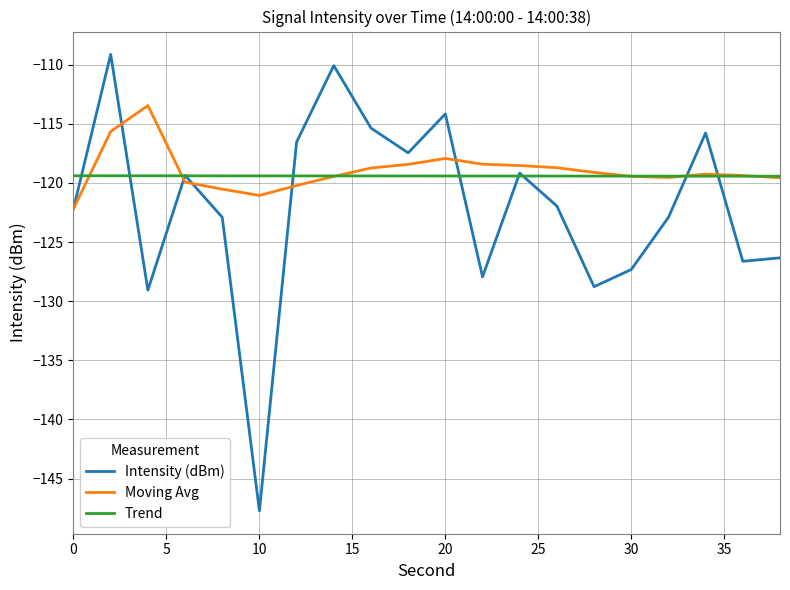

Which series has the largest range (max minus min)?

Intensity (dBm)